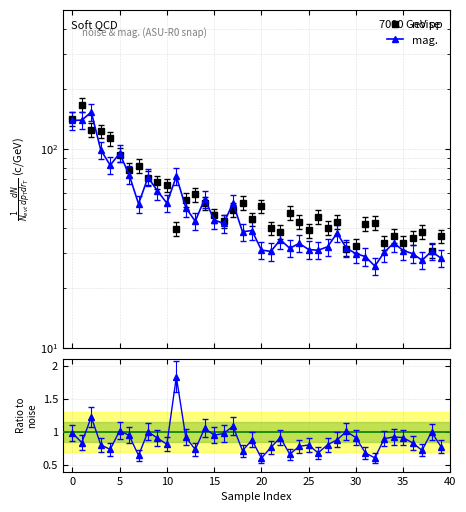

Is this an area chart (filled region under the line)?

No